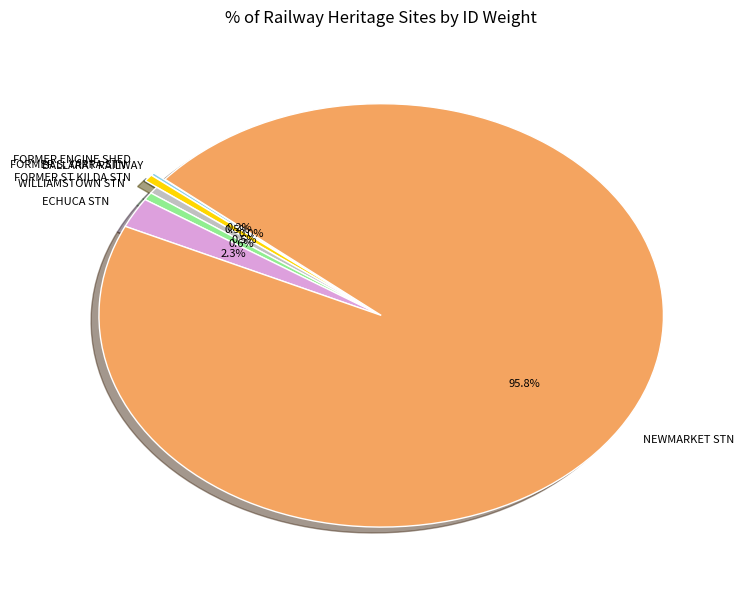

What is the largest slice in the pie chart?

NEWMARKET STN